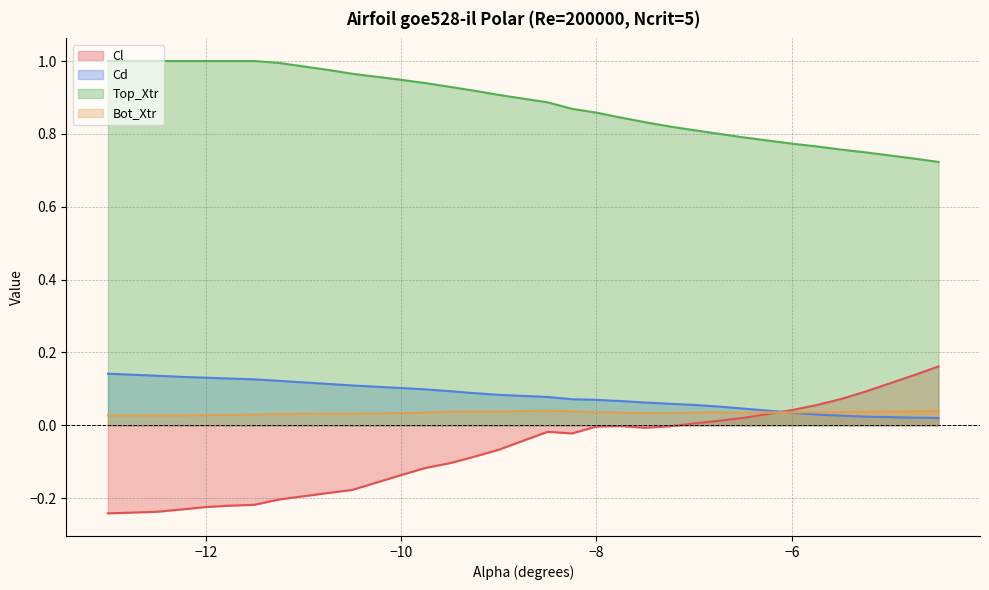

Which series has the largest range (max minus min)?

Cl